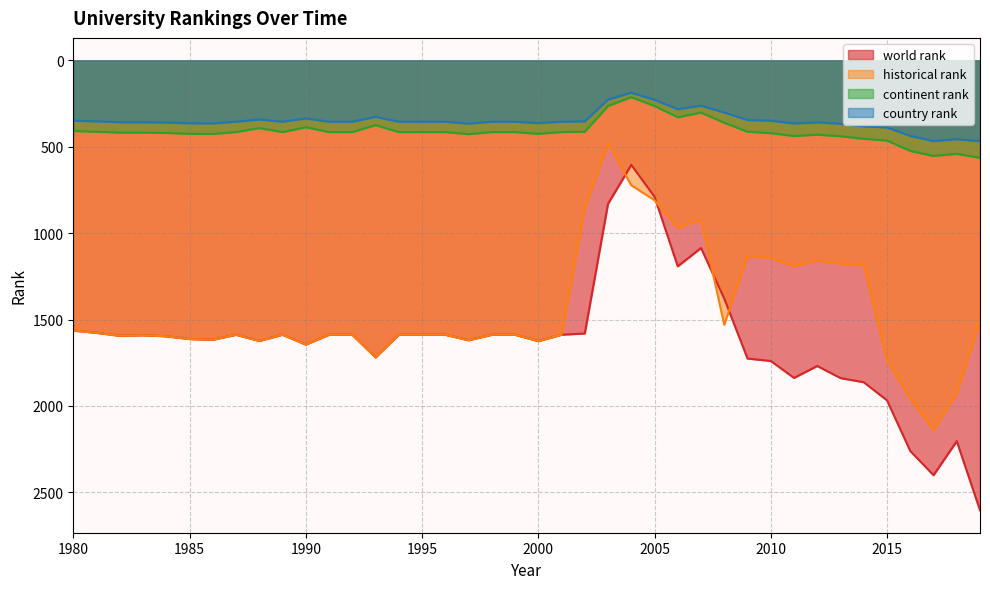

Reading right to left, what are all the values shown in this chart?

world rank: 2604.0	2204.0	2401.0	2261.0	1968.0	1863.0	1839.0	1769.0	1838.0	1740.0	1726.0	1379.0	1086.0	1192.0	789.0	605.0	830.0	1581.0	1588.0	1625.0	1588.0	1588.0	1620.0	1588.0	1588.0	1588.0	1719.0	1588.0	1588.0	1645.0	1588.0	1624.0	1588.0	1617.0	1613.0	1597.0	1591.0	1594.0	1577.0	1564.0
historical rank: 1503.0	1928.0	2139.5	1956.5	1737.5	1185.0	1177.3	1157.3	1192.3	1143.0	1132.3	1530.3	920.7	970.3	809.3	723.0	480.0	857.0	1588.0	1625.0	1588.0	1588.0	1620.0	1588.0	1588.0	1588.0	1719.0	1588.0	1588.0	1645.0	1588.0	1624.0	1588.0	1617.0	1613.0	1597.0	1591.0	1594.0	1577.0	1564.0
continent rank: 564.0	541.0	553.0	524.0	464.0	454.0	439.0	430.0	438.0	421.0	413.0	361.0	302.0	329.0	264.0	213.0	264.0	413.0	415.0	425.0	415.0	415.0	427.0	415.0	415.0	415.0	375.0	415.0	415.0	387.0	415.0	392.0	415.0	426.0	425.0	420.0	418.0	418.0	413.0	409.0
country rank: 468.0	456.0	467.0	437.0	388.0	382.0	367.0	359.0	365.0	349.0	345.0	302.0	262.0	283.0	228.0	187.0	227.0	353.0	355.0	363.0	355.0	355.0	366.0	355.0	355.0	355.0	327.0	355.0	355.0	336.0	355.0	342.0	355.0	365.0	364.0	360.0	358.0	358.0	353.0	349.0